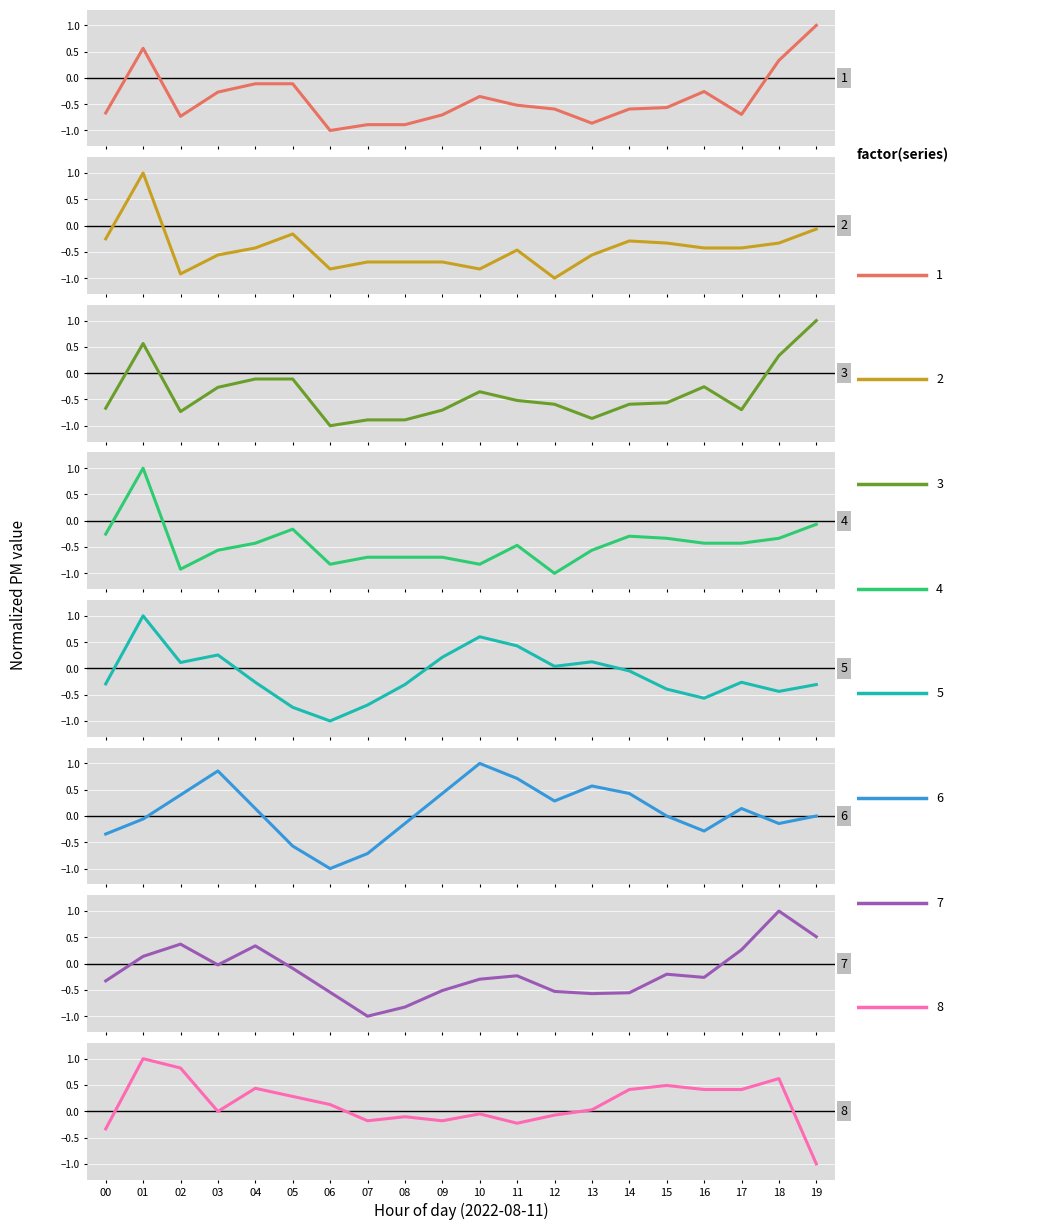

True or false: P1 has more than 1 interior local peaks.

True